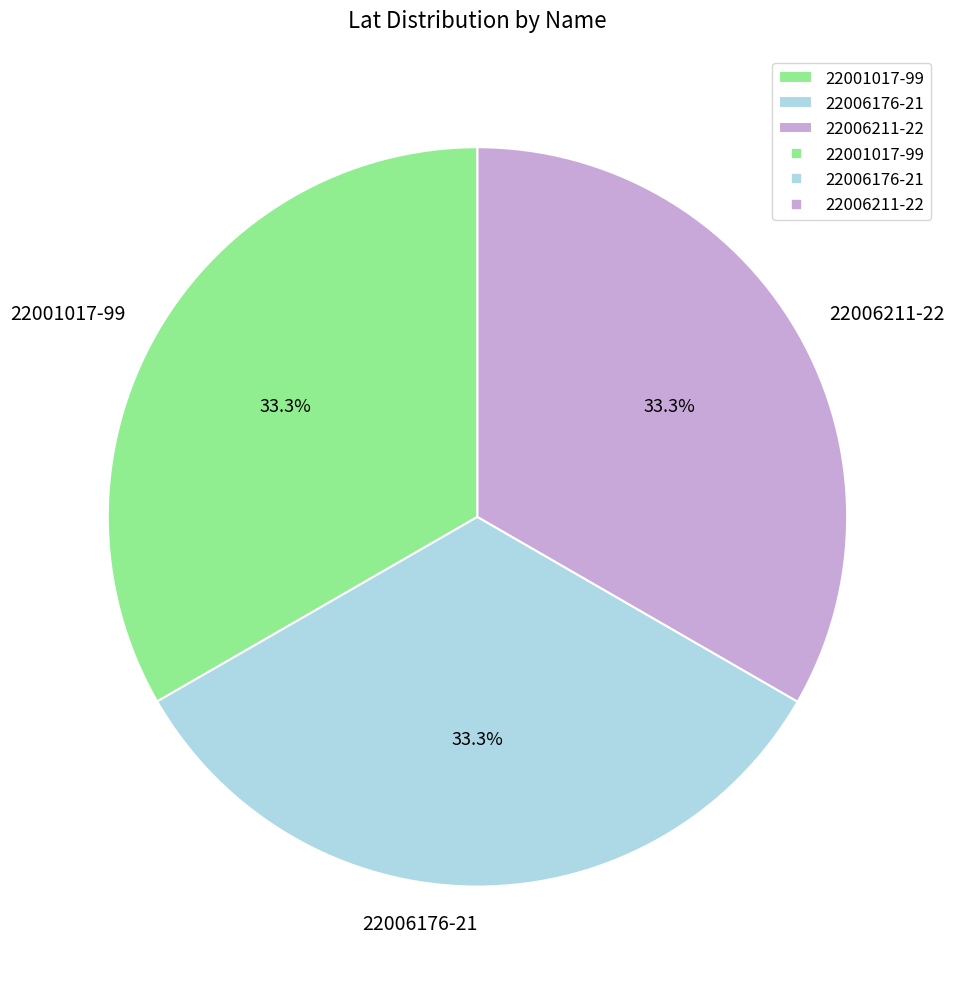

Is there a majority slice in this chart?

No